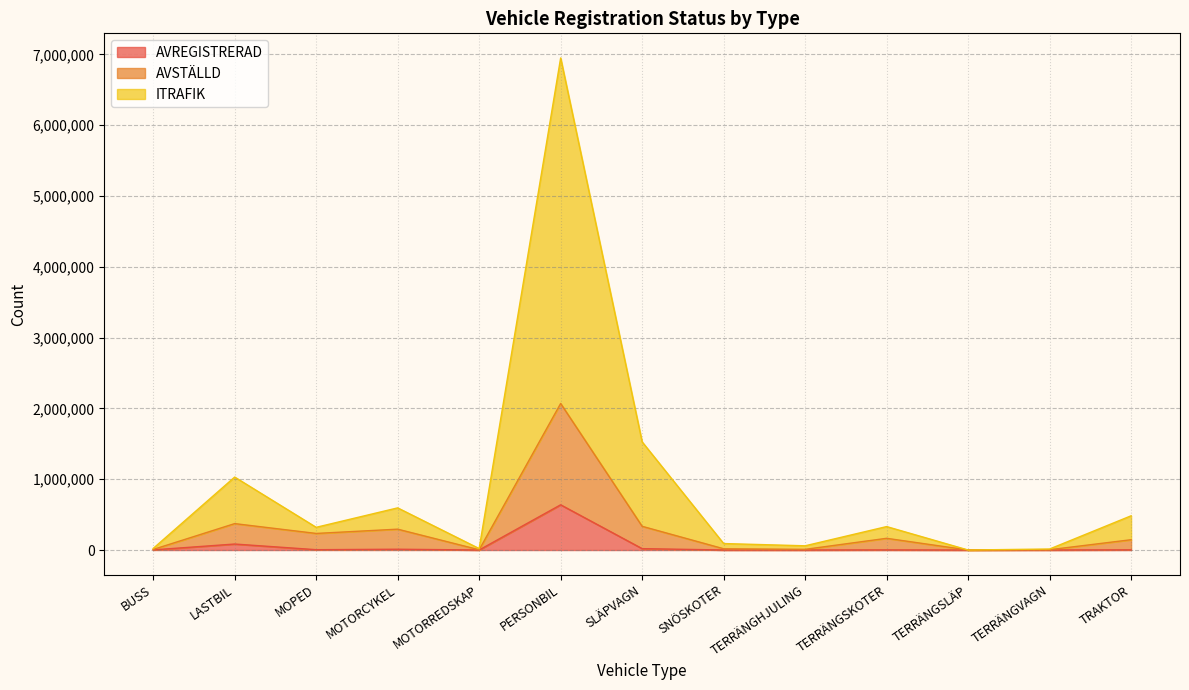

Rank the series at SNÖSKOTER from highest to lowest value.

ITRAFIK, AVSTÄLLD, AVREGISTRERAD